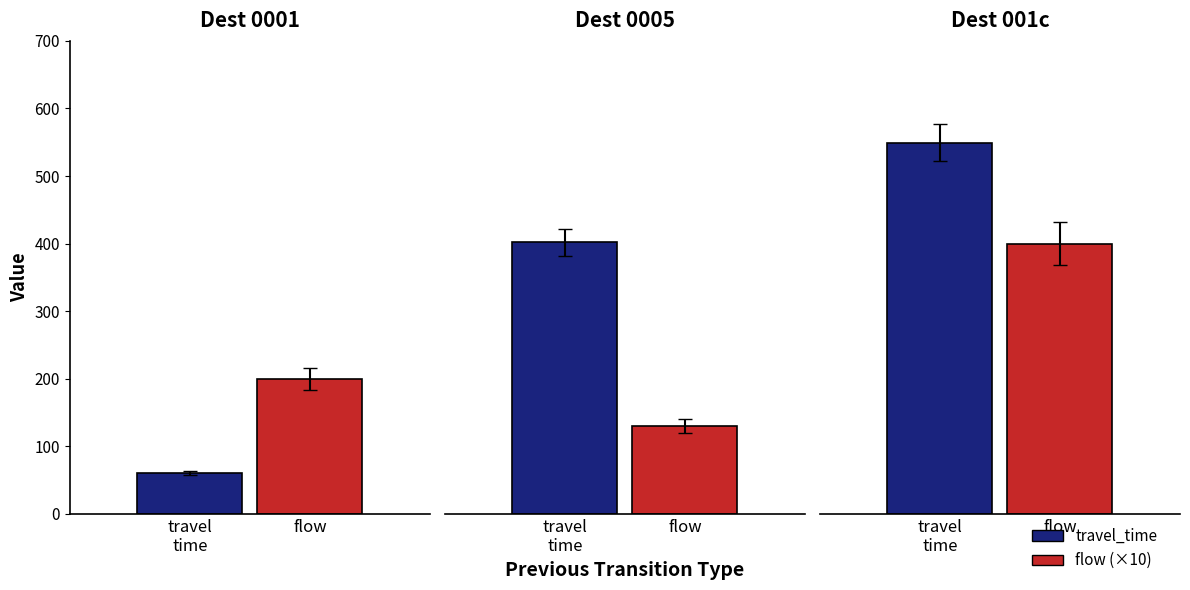

What is the value of the flow bar at the 2nd from the left?

13